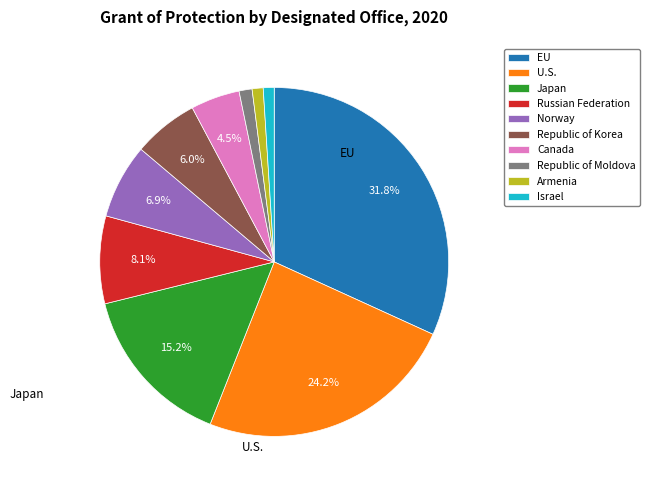

Does any single category account for the majority?

No